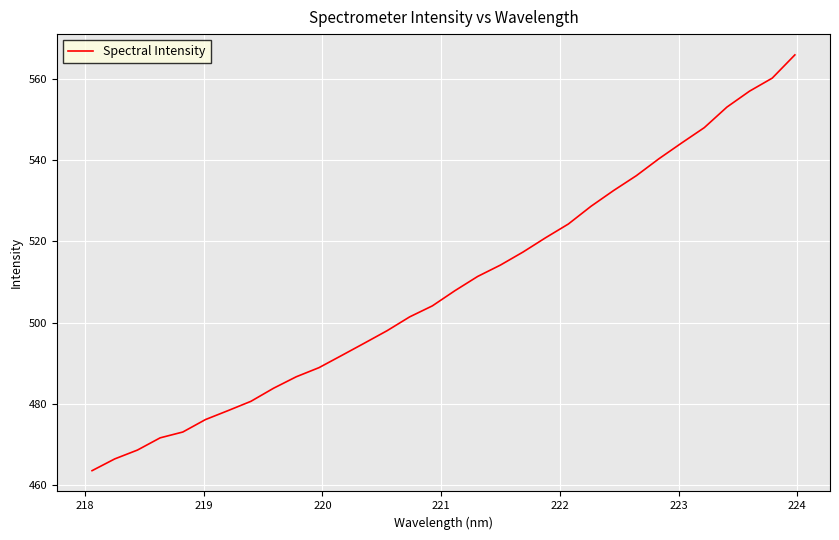

Count the number of values greater than 507.

16